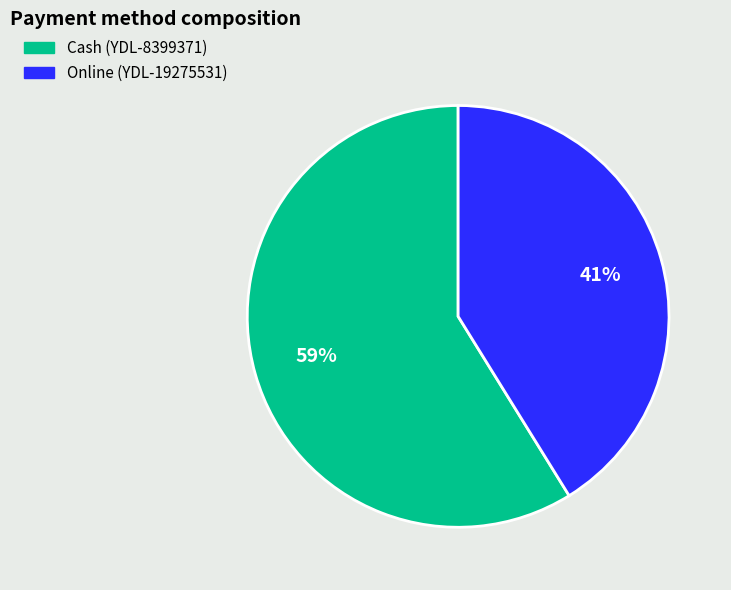

To the nearest percent, what is the difference between the largest and smallest slice percentages?

18%